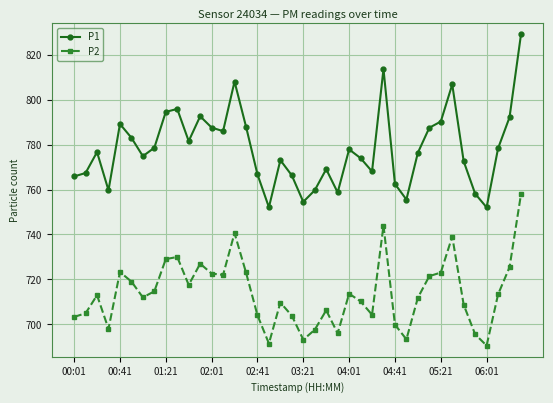

How many categories are shown in the chart?

40